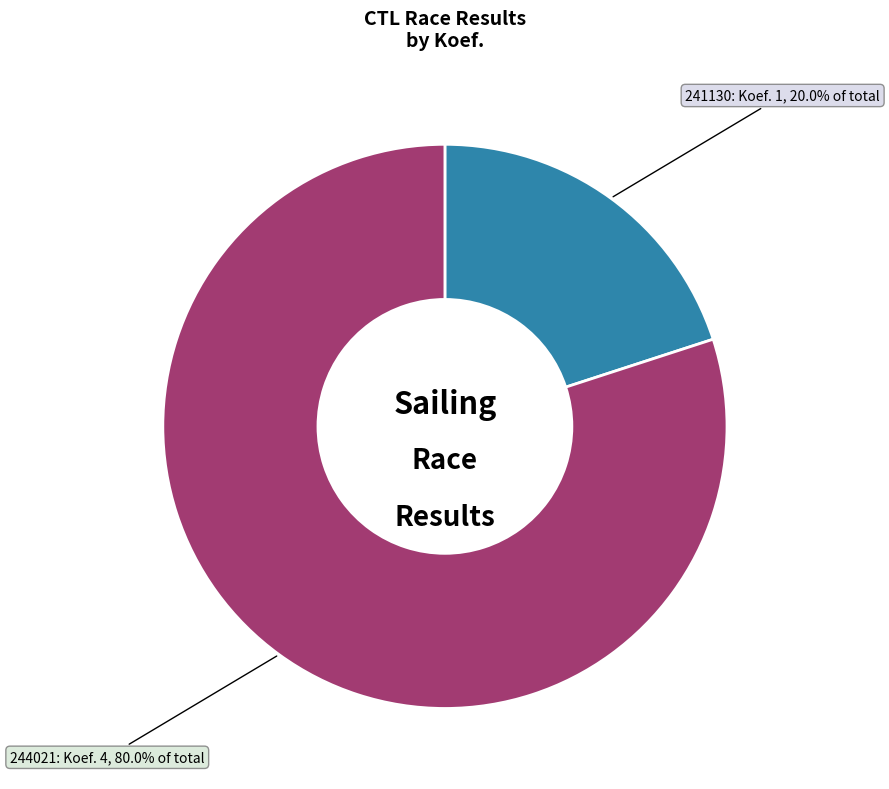

To the nearest percent, what is the average slice percentage?

50%